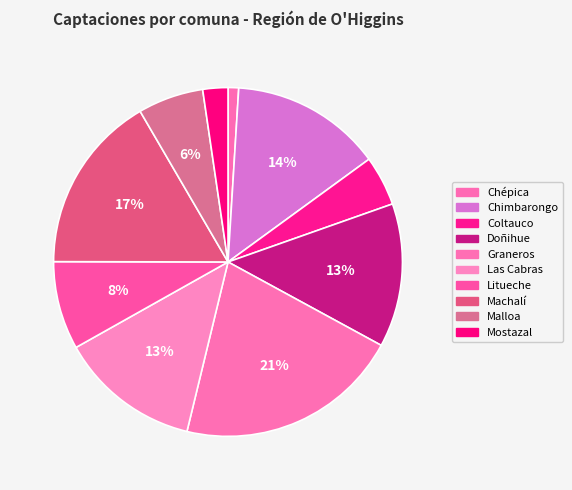

How many segments does this pie chart have?

10